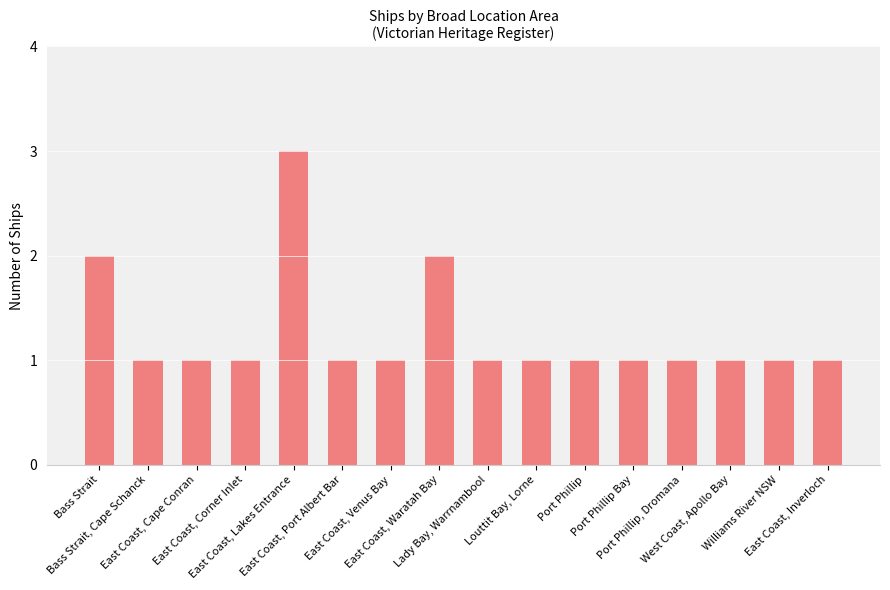

What is the sum of all values?

20